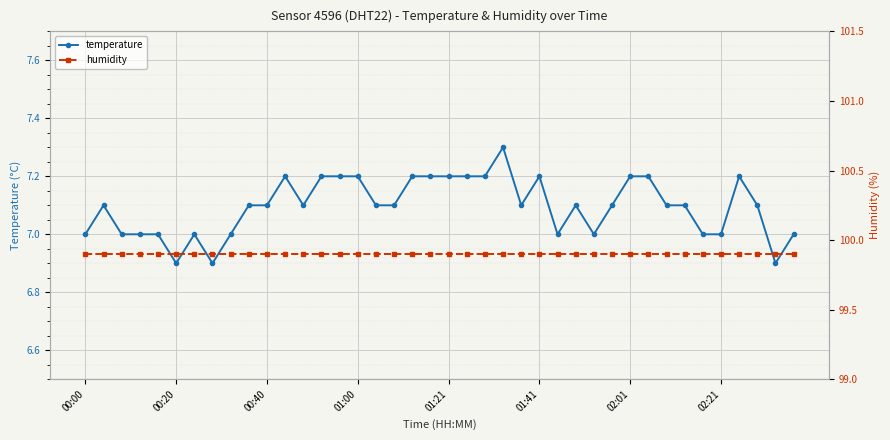

At which label does humidity reach its minimum?

00:00